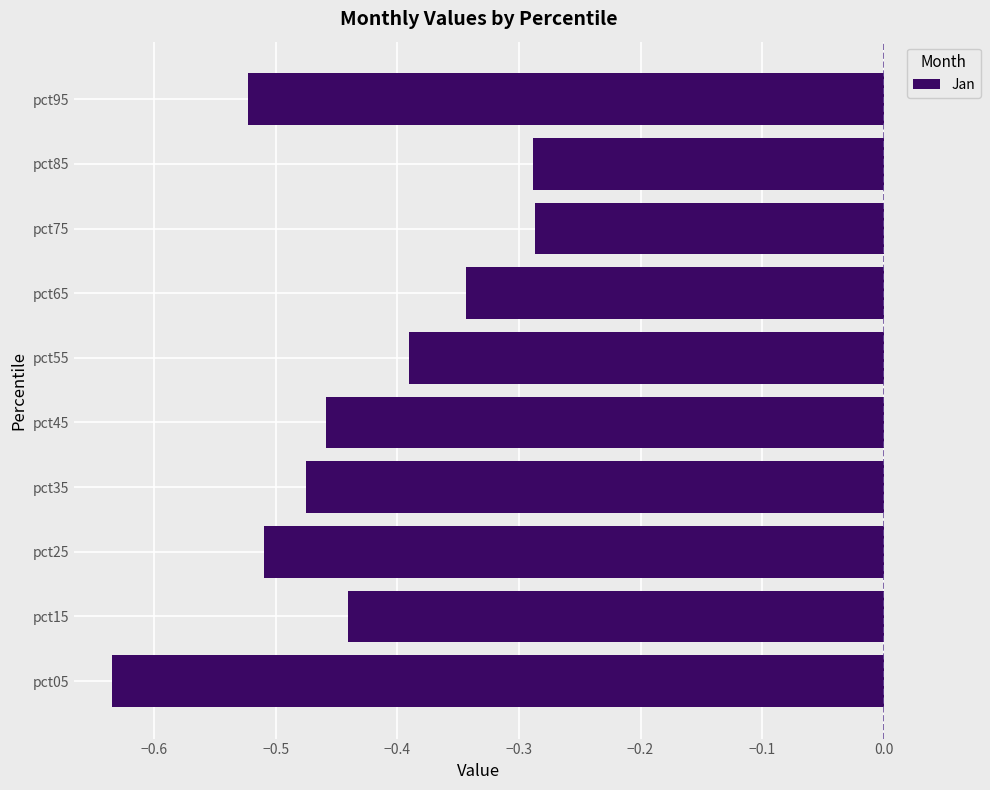

How many data points does each series have?

10